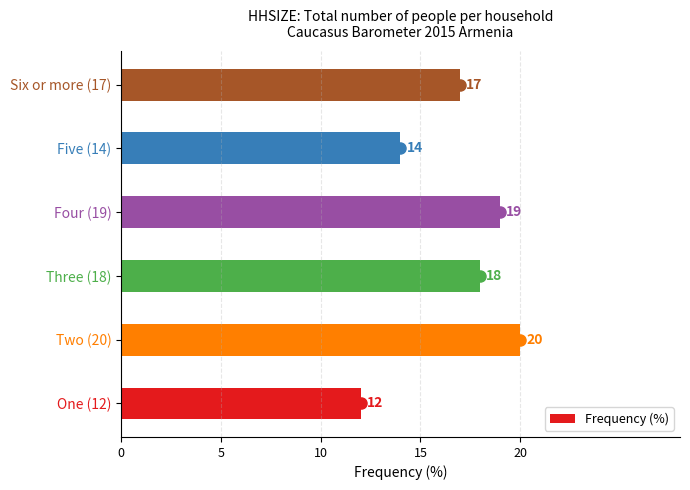

What is the minimum value shown in the chart?

12